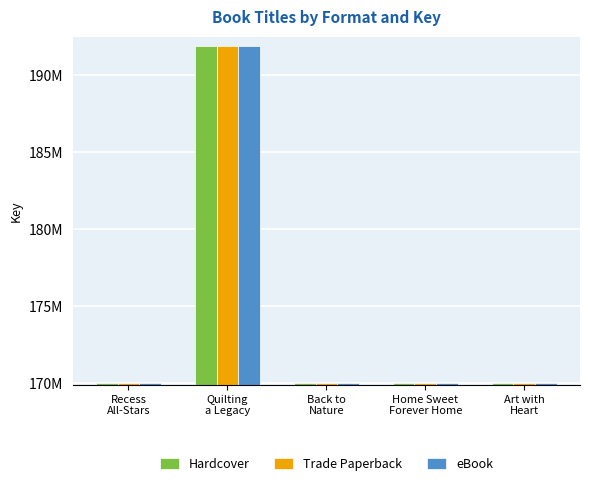

Rank the series by their maximum value, from lowest to highest.

Hardcover, Trade Paperback, eBook